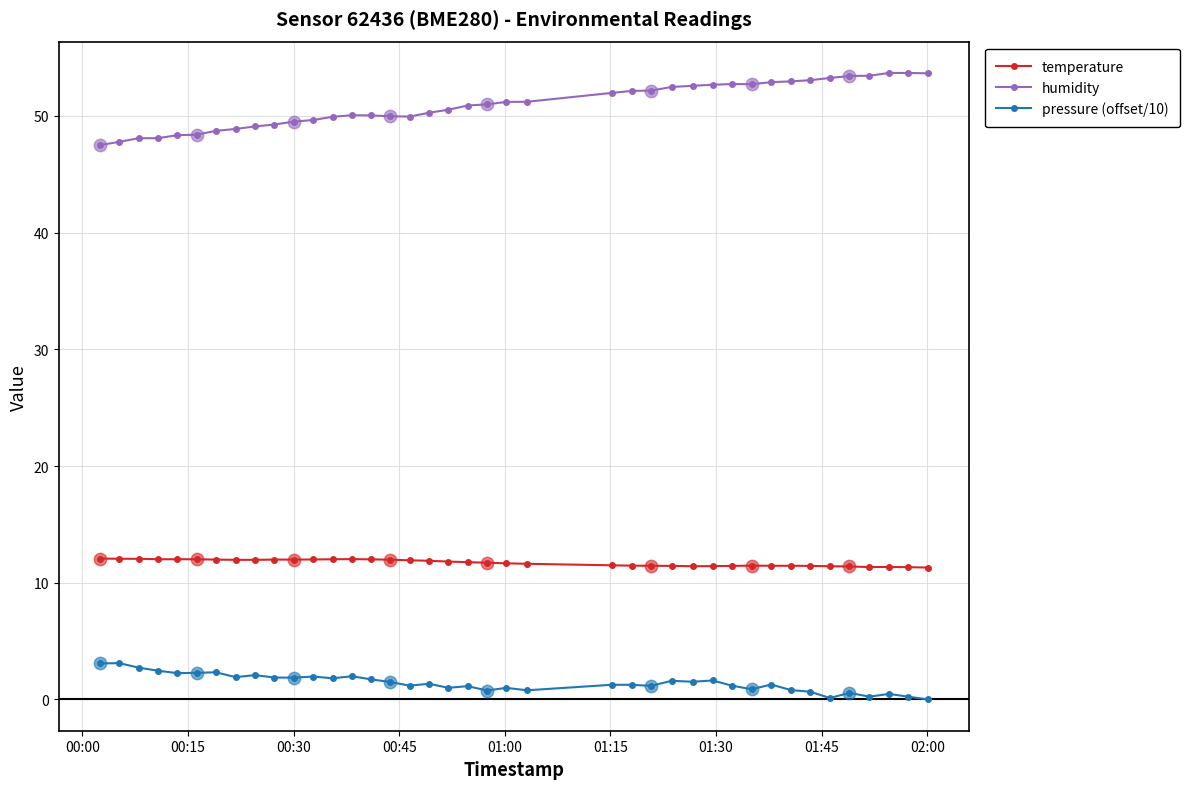

Which series has the largest total across all categories?

humidity